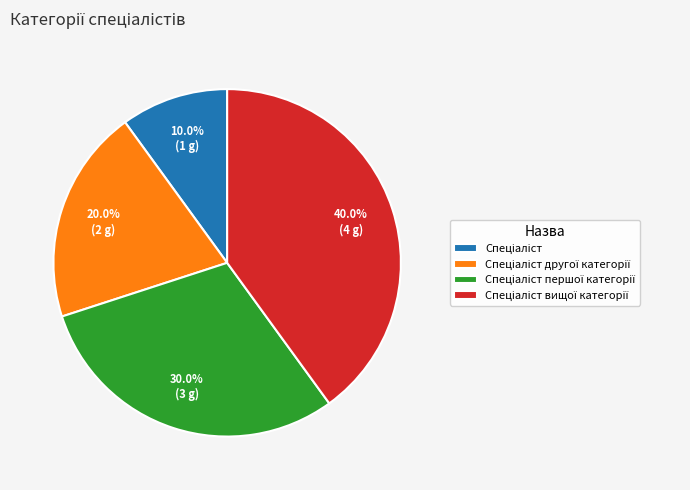

Is there a majority slice in this chart?

No